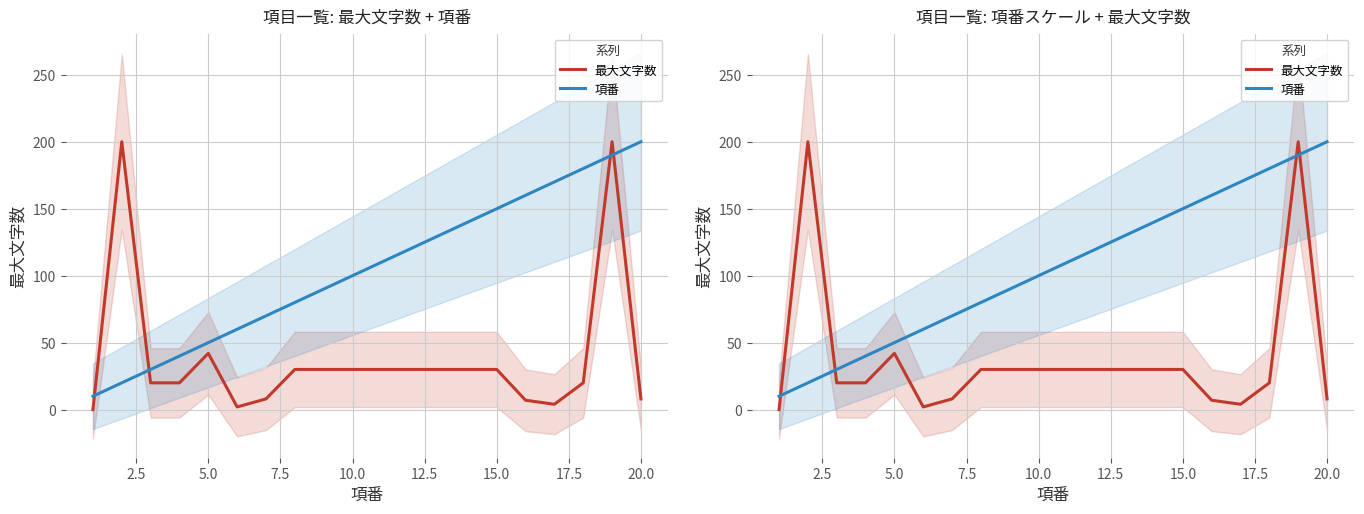

What is the difference between the maximum and minimum values in the 最大文字数 series?

200.0